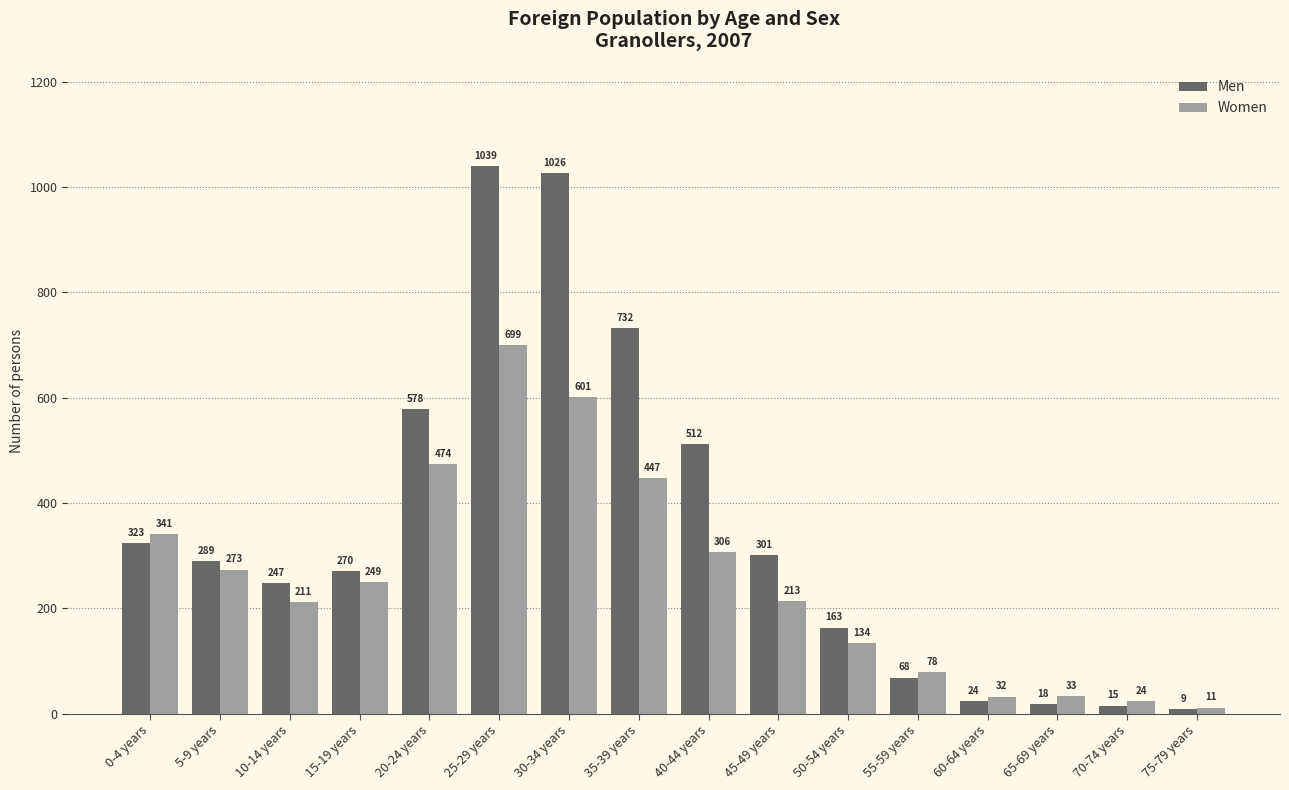

What value does the Men series have at 10-14 years, to the nearest 100?

200